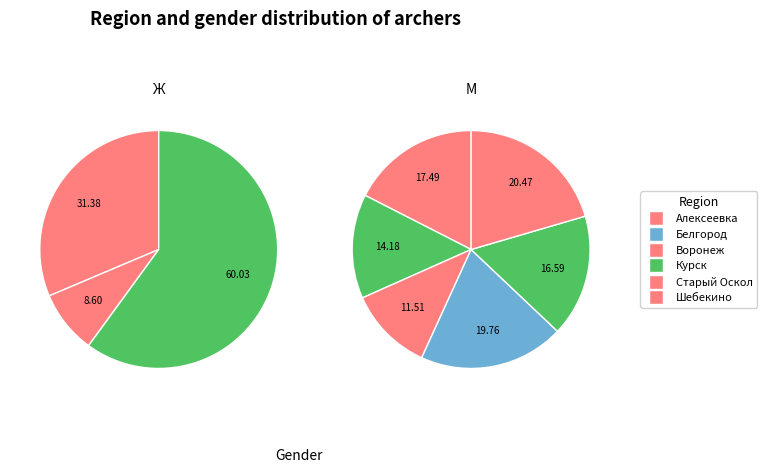

What percentage is NOT represented by Курск?

83.4%